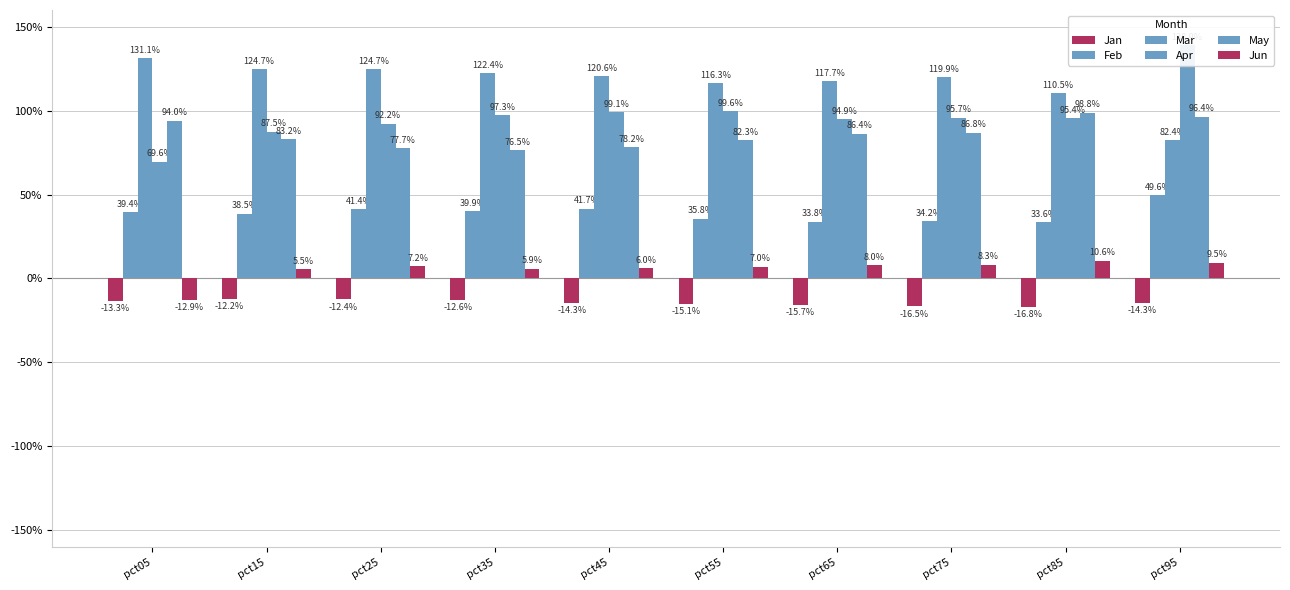

Reading left to right, what are all the values shown in this chart?

Jan: pct05=-0.1	pct15=-0.1	pct25=-0.1	pct35=-0.1	pct45=-0.1	pct55=-0.2	pct65=-0.2	pct75=-0.2	pct85=-0.2	pct95=-0.1
Feb: pct05=0.4	pct15=0.4	pct25=0.4	pct35=0.4	pct45=0.4	pct55=0.4	pct65=0.3	pct75=0.3	pct85=0.3	pct95=0.5
Mar: pct05=1.3	pct15=1.2	pct25=1.2	pct35=1.2	pct45=1.2	pct55=1.2	pct65=1.2	pct75=1.2	pct85=1.1	pct95=0.8
Apr: pct05=0.7	pct15=0.9	pct25=0.9	pct35=1.0	pct45=1.0	pct55=1.0	pct65=0.9	pct75=1.0	pct85=1.0	pct95=1.4
May: pct05=0.9	pct15=0.8	pct25=0.8	pct35=0.8	pct45=0.8	pct55=0.8	pct65=0.9	pct75=0.9	pct85=1.0	pct95=1.0
Jun: pct05=-0.1	pct15=0.1	pct25=0.1	pct35=0.1	pct45=0.1	pct55=0.1	pct65=0.1	pct75=0.1	pct85=0.1	pct95=0.1